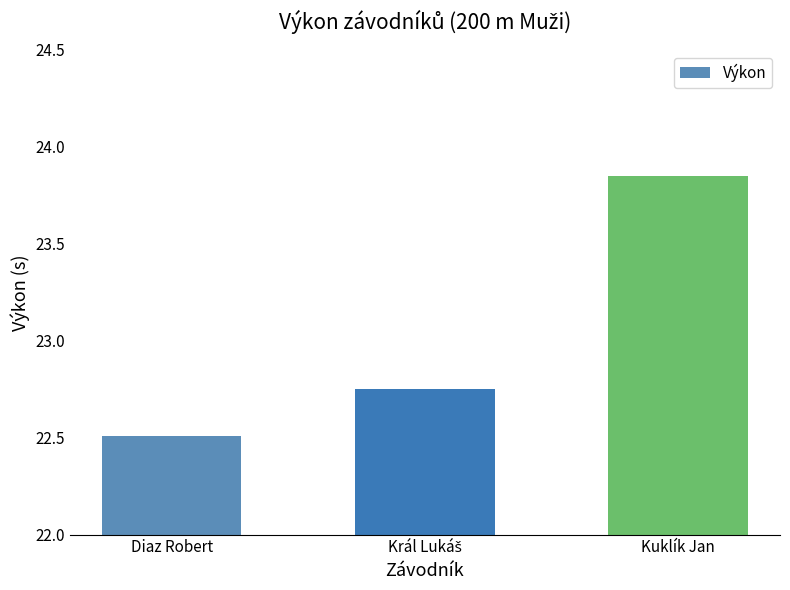

What is the average value?

23.0